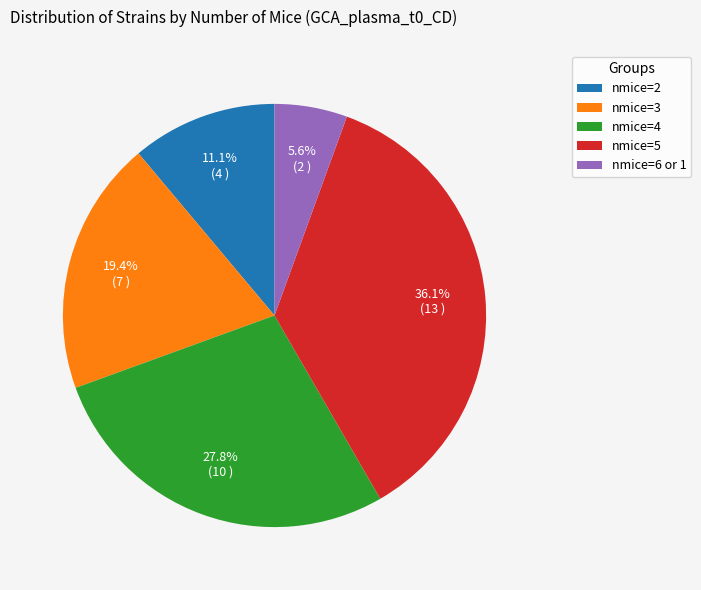

Which slice is the smallest?

nmice=6 or 1